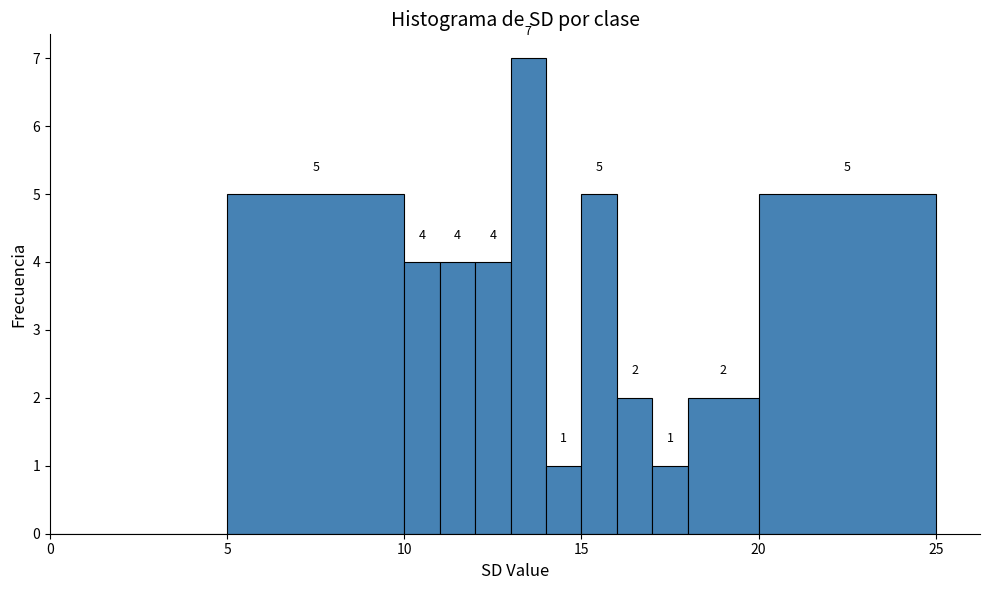

Around what value on the x-axis is the tallest bar? Give the approximate position of its centre, as read against the axis.

13.5